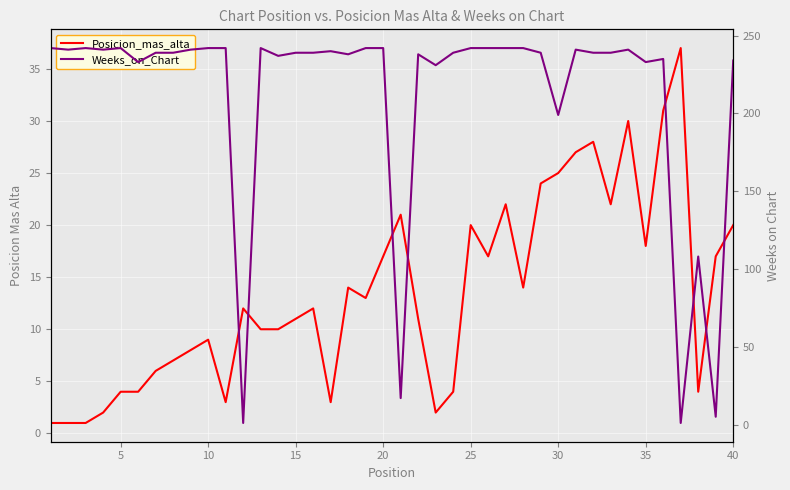

How many lines are shown in the chart?

2